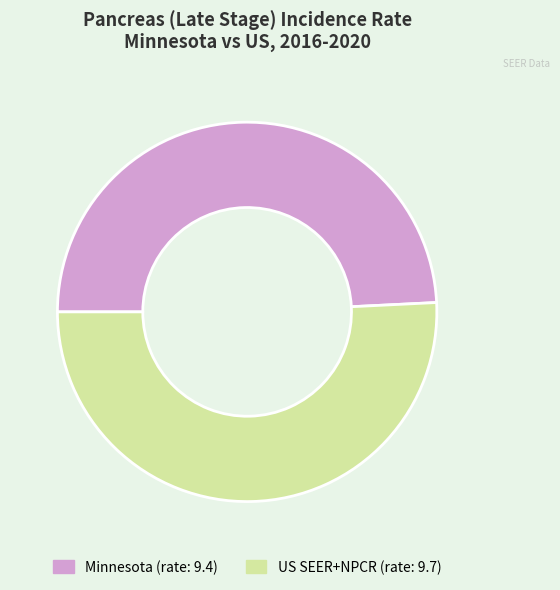

Does any single category account for the majority?

Yes